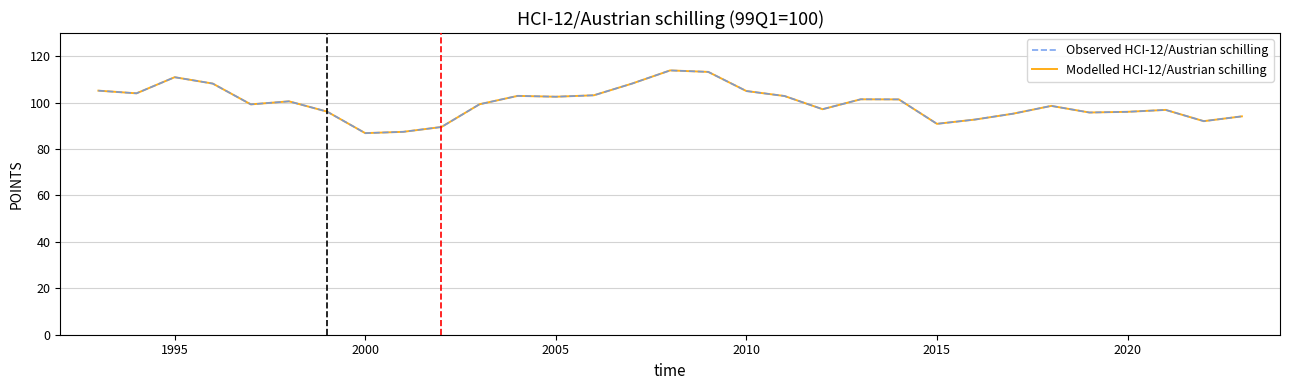

Does the chart display data point markers on the line(s)?

No